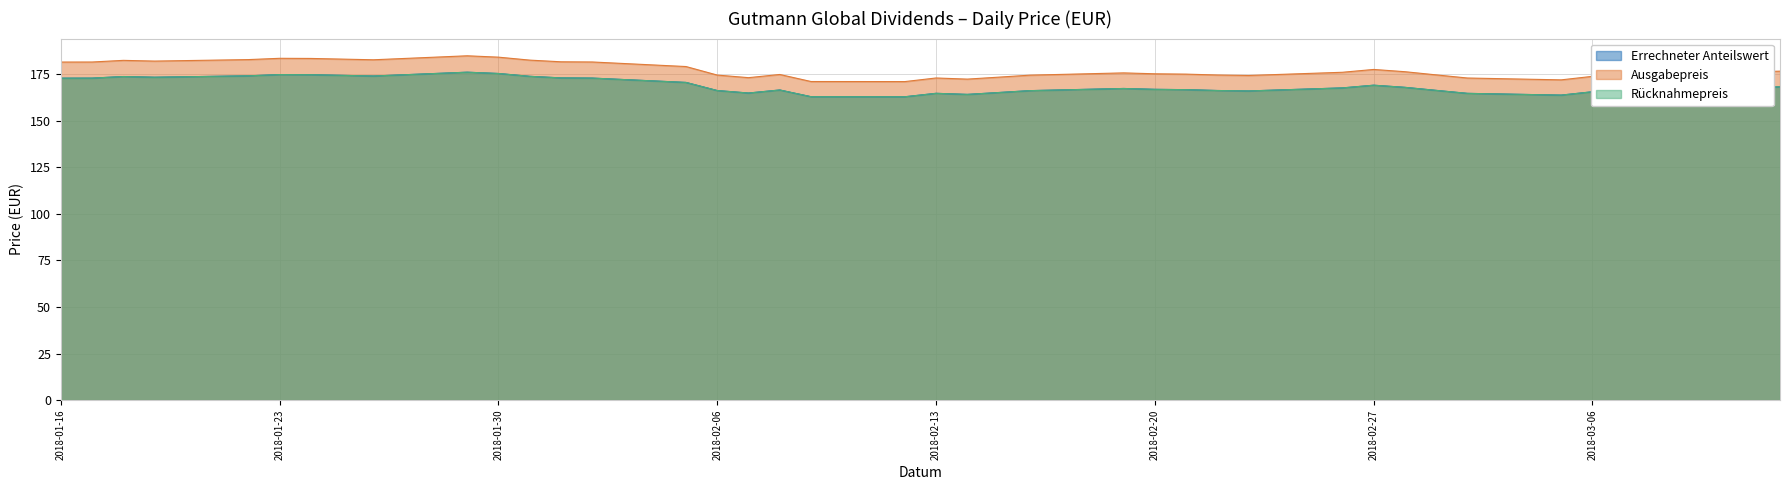

Reading left to right, extract all data points from this chart.

Errechneter Anteilswert: 2018-01-16=172.8	2018-01-17=172.9	2018-01-18=173.7	2018-01-19=173.3	2018-01-22=174.1	2018-01-23=174.8	2018-01-24=174.7	2018-01-25=174.4	2018-01-26=174.0	2018-01-29=176.1	2018-01-30=175.4	2018-01-31=173.8	2018-02-01=173.0	2018-02-02=172.9	2018-02-05=170.6	2018-02-06=166.2	2018-02-07=164.9	2018-02-08=166.5	2018-02-09=162.9	2018-02-12=162.9	2018-02-13=164.7	2018-02-14=164.1	2018-02-15=165.1	2018-02-16=166.2	2018-02-19=167.3	2018-02-20=166.8	2018-02-21=166.7	2018-02-22=166.2	2018-02-23=166.0	2018-02-26=167.6	2018-02-27=169.1	2018-02-28=167.9	2018-03-01=166.3	2018-03-02=164.7	2018-03-05=163.8	2018-03-06=165.6	2018-03-07=165.5	2018-03-08=165.5	2018-03-09=167.0	2018-03-12=168.2
Ausgabepreis: 2018-01-16=181.5	2018-01-17=181.5	2018-01-18=182.4	2018-01-19=182.0	2018-01-22=182.8	2018-01-23=183.5	2018-01-24=183.4	2018-01-25=183.1	2018-01-26=182.7	2018-01-29=184.9	2018-01-30=184.1	2018-01-31=182.5	2018-02-01=181.6	2018-02-02=181.5	2018-02-05=179.1	2018-02-06=174.5	2018-02-07=173.1	2018-02-08=174.8	2018-02-09=171.1	2018-02-12=171.0	2018-02-13=172.9	2018-02-14=172.3	2018-02-15=173.4	2018-02-16=174.5	2018-02-19=175.7	2018-02-20=175.2	2018-02-21=175.0	2018-02-22=174.5	2018-02-23=174.3	2018-02-26=176.0	2018-02-27=177.5	2018-02-28=176.3	2018-03-01=174.6	2018-03-02=172.9	2018-03-05=171.9	2018-03-06=173.8	2018-03-07=173.8	2018-03-08=173.8	2018-03-09=175.3	2018-03-12=176.6
Rücknahmepreis: 2018-01-16=172.8	2018-01-17=172.9	2018-01-18=173.7	2018-01-19=173.3	2018-01-22=174.1	2018-01-23=174.8	2018-01-24=174.7	2018-01-25=174.4	2018-01-26=174.0	2018-01-29=176.1	2018-01-30=175.4	2018-01-31=173.8	2018-02-01=173.0	2018-02-02=172.9	2018-02-05=170.6	2018-02-06=166.2	2018-02-07=164.9	2018-02-08=166.5	2018-02-09=162.9	2018-02-12=162.9	2018-02-13=164.7	2018-02-14=164.1	2018-02-15=165.1	2018-02-16=166.2	2018-02-19=167.3	2018-02-20=166.8	2018-02-21=166.7	2018-02-22=166.2	2018-02-23=166.0	2018-02-26=167.6	2018-02-27=169.1	2018-02-28=167.9	2018-03-01=166.3	2018-03-02=164.7	2018-03-05=163.8	2018-03-06=165.6	2018-03-07=165.5	2018-03-08=165.5	2018-03-09=167.0	2018-03-12=168.2